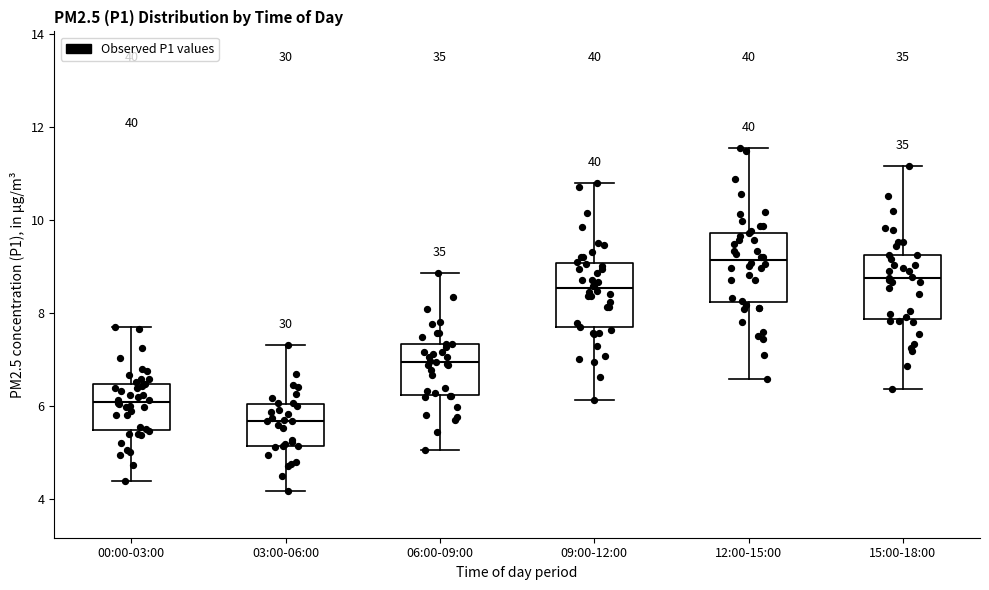

Reading left to right, read every box against the y-axis: the position of its median line, the range the box covers, and the ends of its whiskers. The values are not printed on the chart, so give them approximately, as read against the axis.

00:00-03:00: median 6.0, box 5.4 to 6.4, whiskers 4.4 to 7.8
03:00-06:00: median 5.6, box 5.2 to 6.0, whiskers 4.2 to 7.4
06:00-09:00: median 7.0, box 6.2 to 7.4, whiskers 5.0 to 8.8
09:00-12:00: median 8.6, box 7.6 to 9.0, whiskers 6.2 to 10.8
12:00-15:00: median 9.2, box 8.2 to 9.8, whiskers 6.6 to 11.6
15:00-18:00: median 8.8, box 7.8 to 9.2, whiskers 6.4 to 11.2